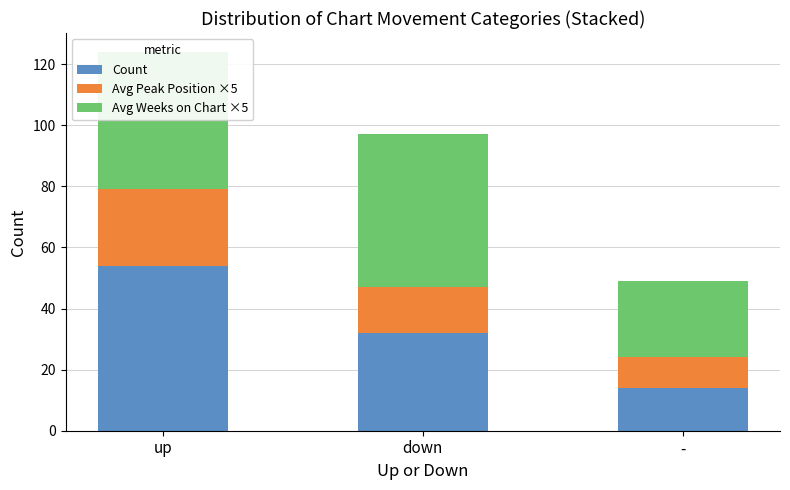

True or false: Count has a value of 21 at -.

False